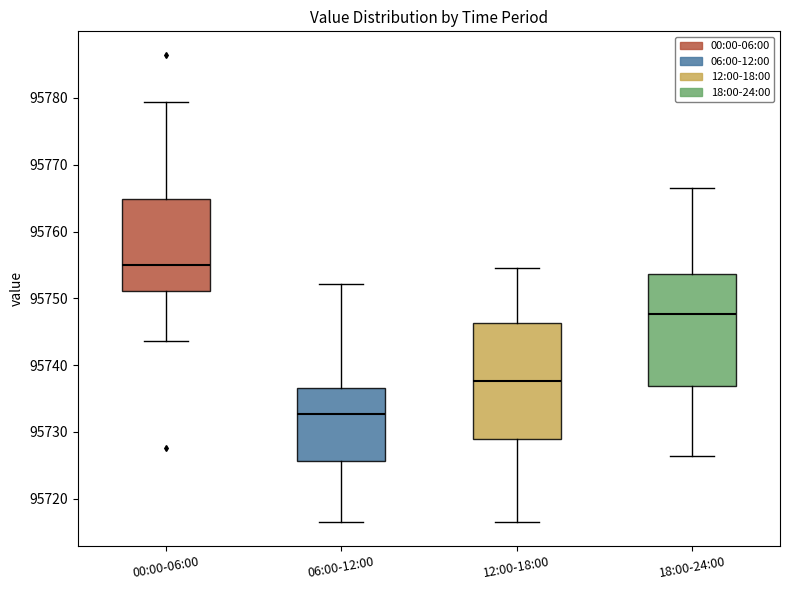

Reading left to right, transcribe this box plot: for each box, give where its median line is, the range the box spans, and where its two whiskers end, as read against the y-axis. The values are not printed on the chart, so give them approximately, as read against the axis.

00:00-06:00: median 95755, box 95751 to 95765, whiskers 95744 to 95779
06:00-12:00: median 95733, box 95726 to 95737, whiskers 95716 to 95752
12:00-18:00: median 95738, box 95729 to 95746, whiskers 95716 to 95755
18:00-24:00: median 95748, box 95737 to 95754, whiskers 95726 to 95766